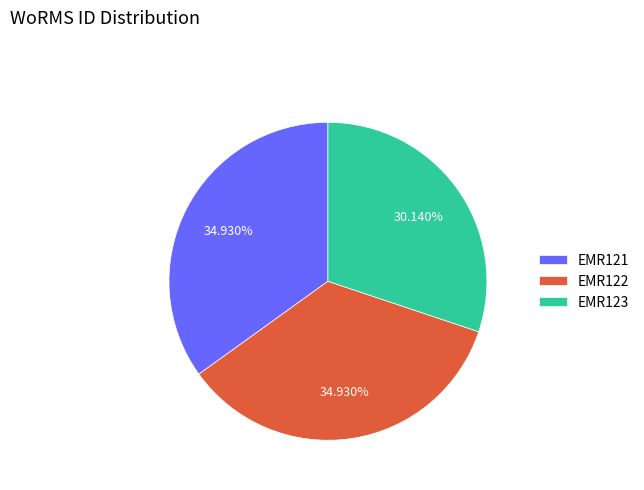

Count the number of slices in the pie.

3